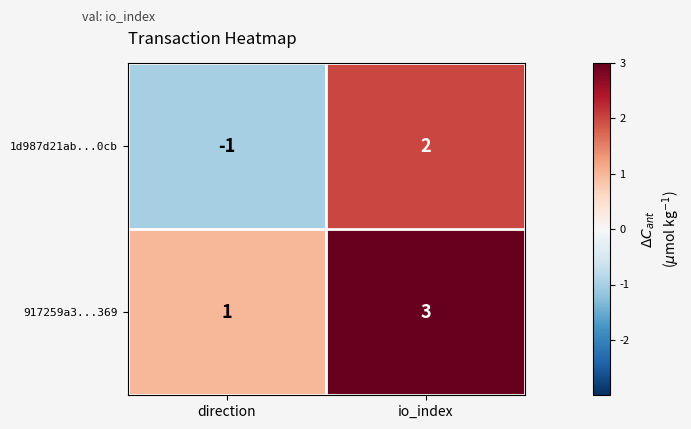

At which category is the sum across all series the highest?

io_index